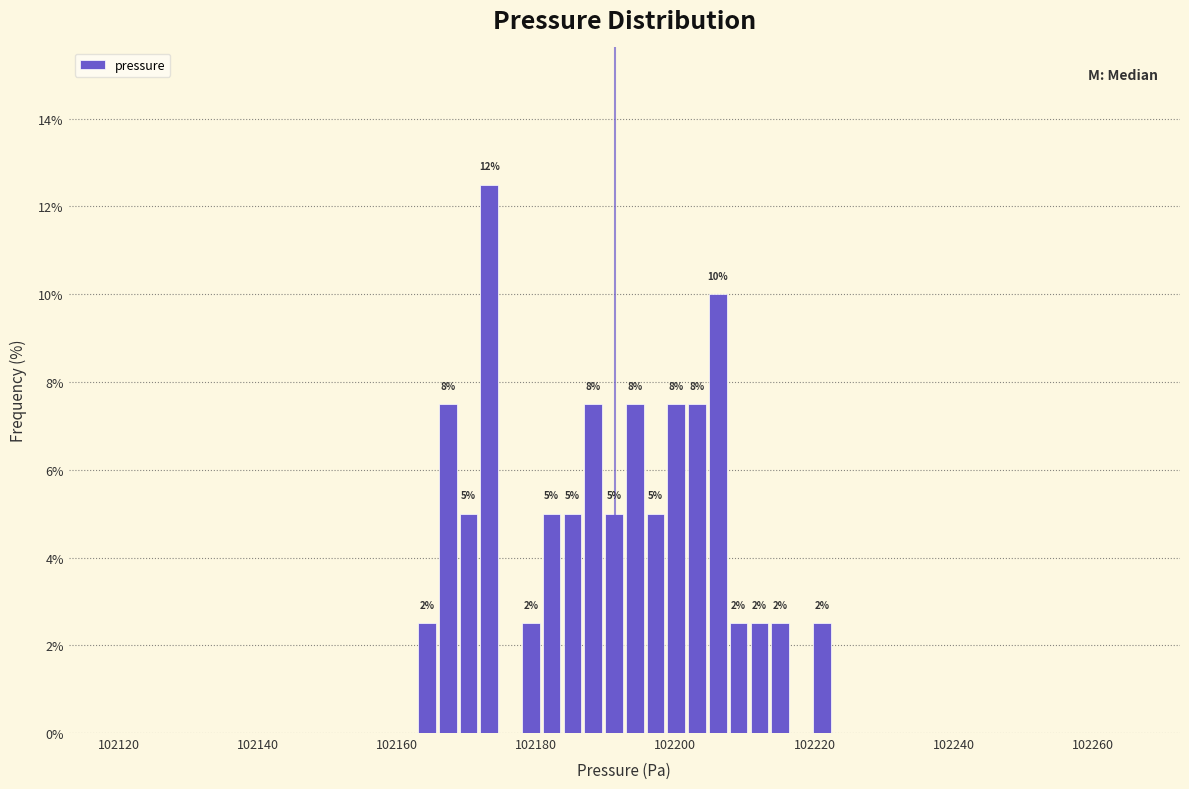

Read against the x-axis, roughly where is the centre of the tallest bar?

102174